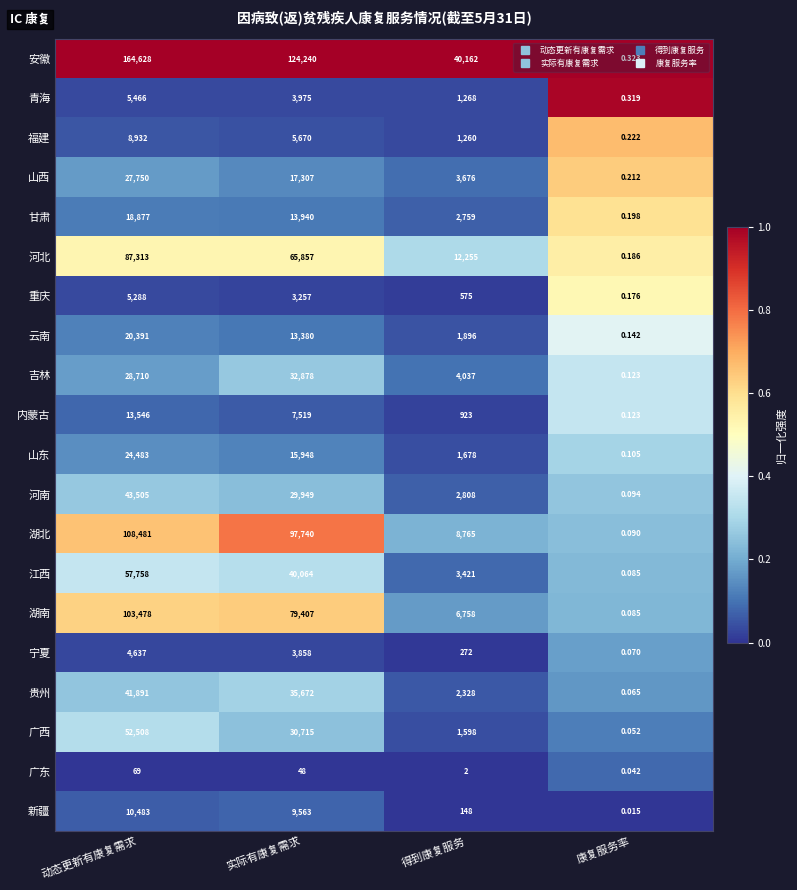

Where does the 山西 series first go above 17307?

动态更新有康复需求